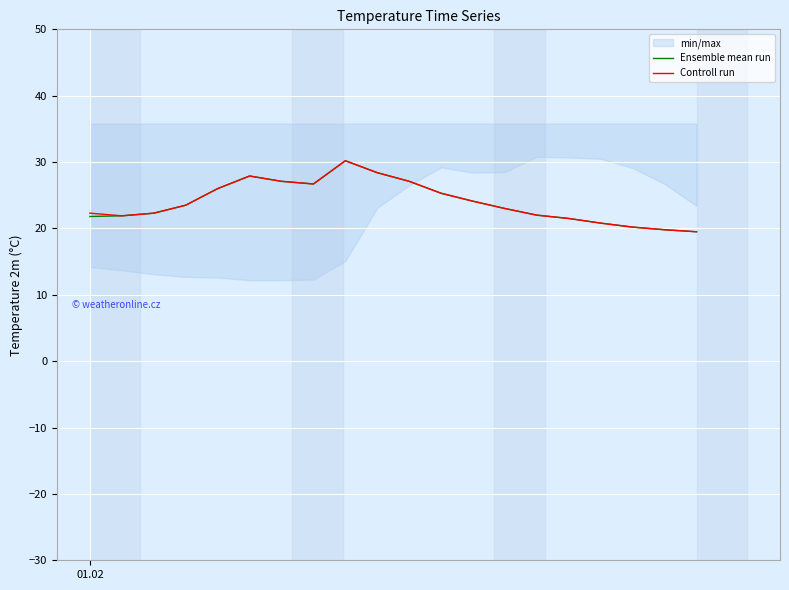

Does the chart display data point markers on the line(s)?

No